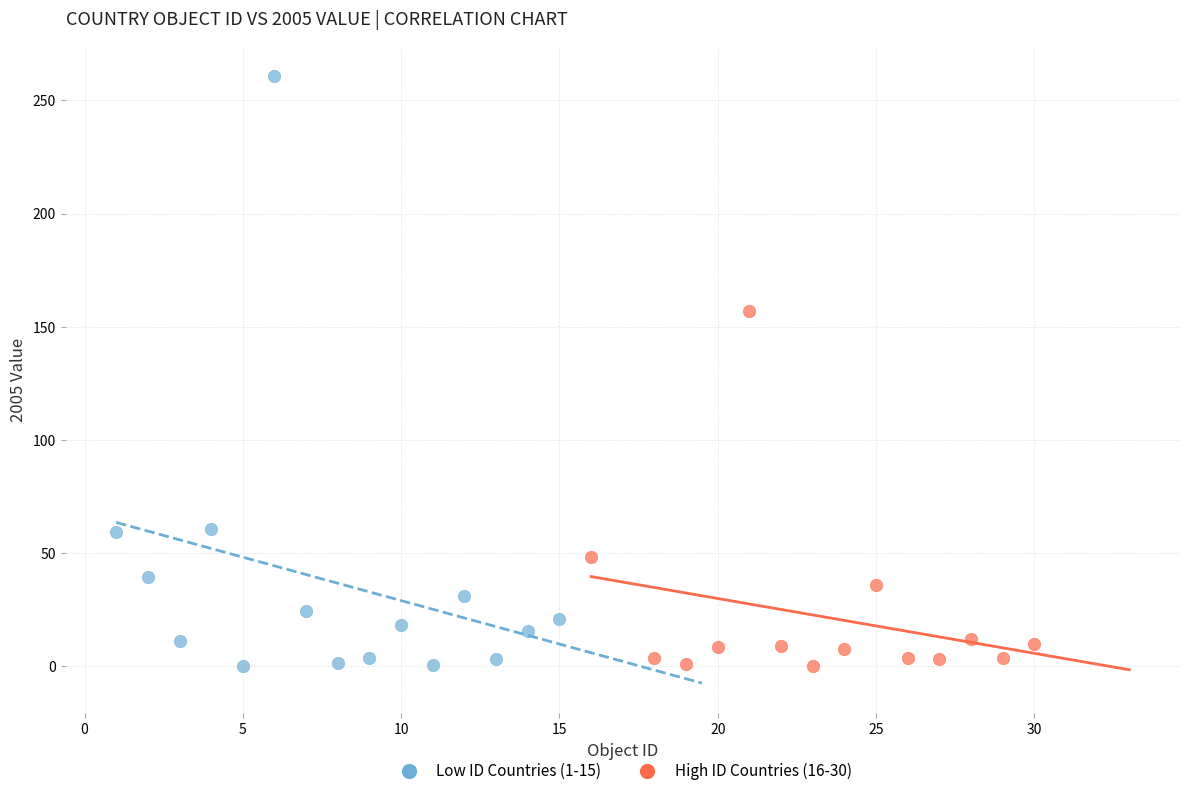

Which series has the largest Y range (max minus min)?

Low ID Countries (1-15)